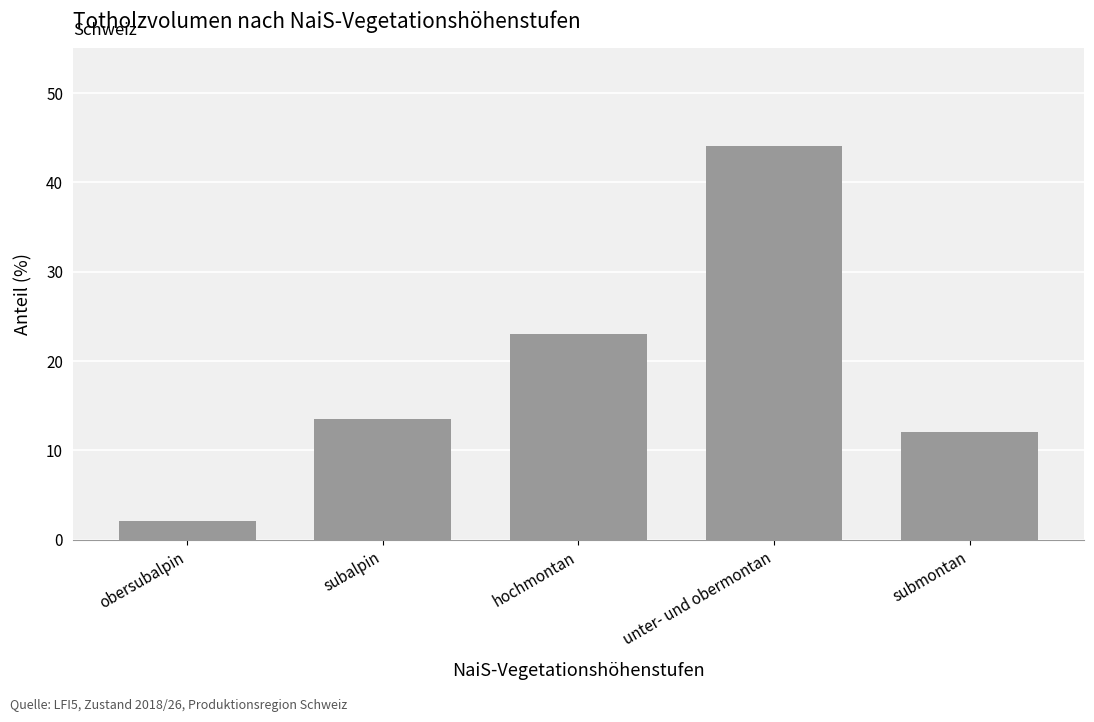

What is the sum of all values?

94.8